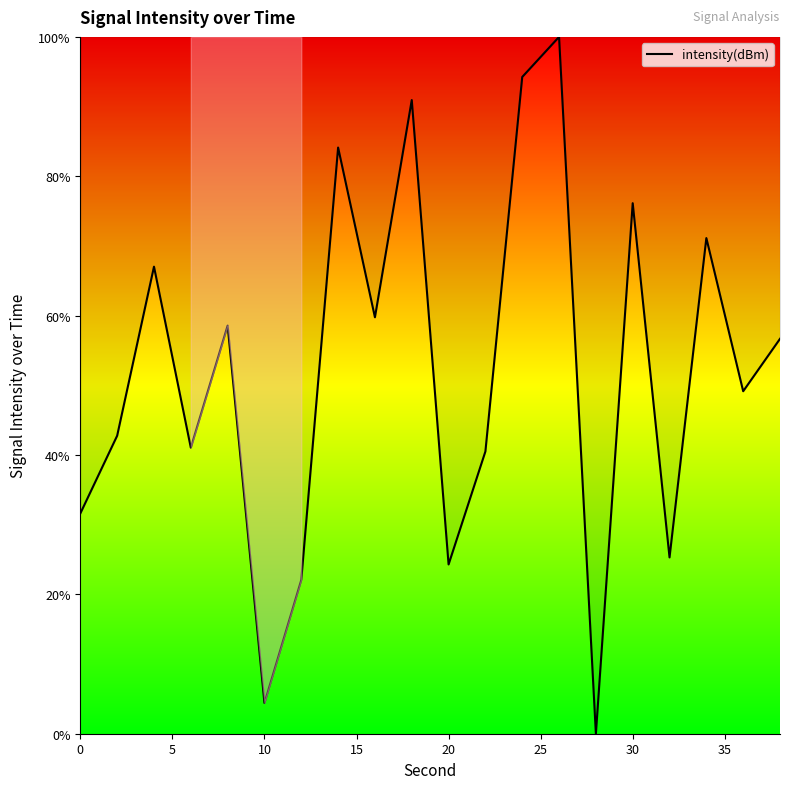

What is the difference between the maximum and minimum values?

100.0